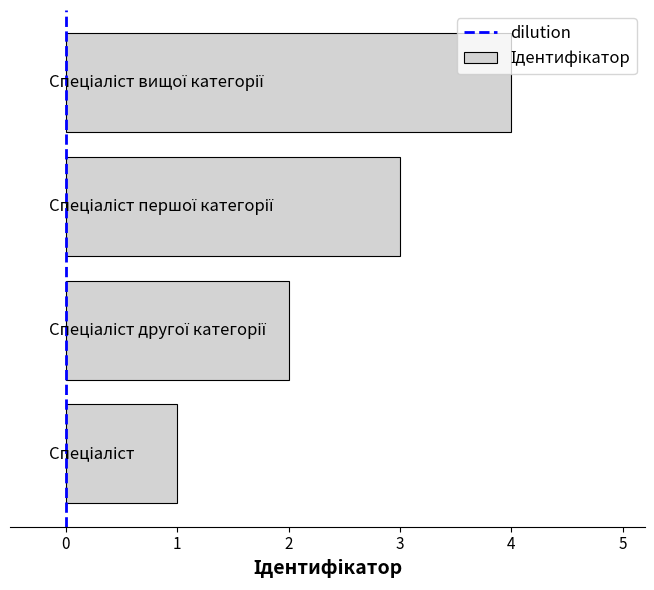

What is the difference between the maximum and minimum values?

3